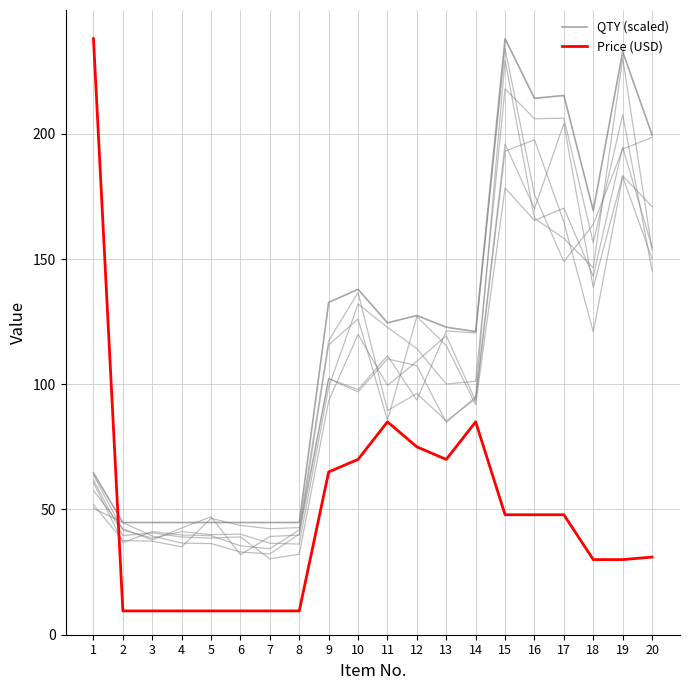

At which category does Price (USD) reach its first local peak?

11